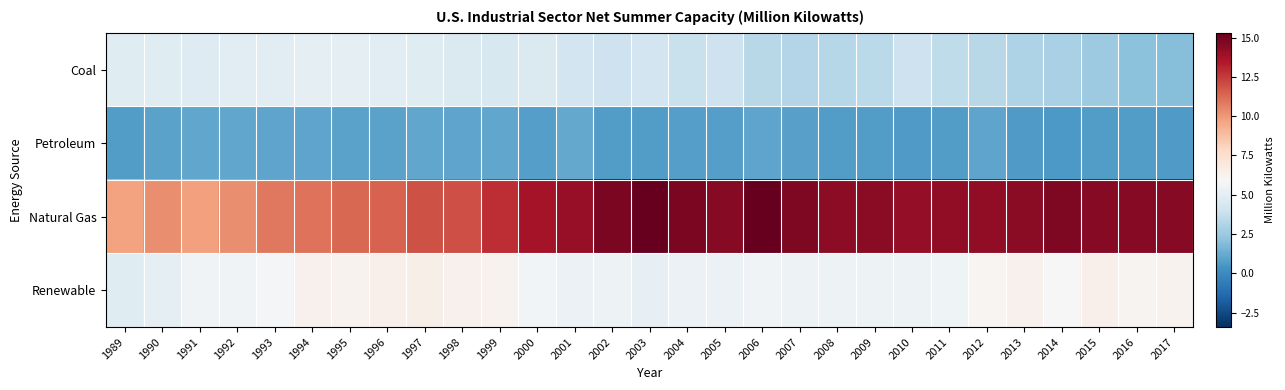

Reading left to right, what are all the values shown in this chart?

Coal: 1989=4.8	1990=4.8	1991=4.7	1992=4.8	1993=4.9	1994=5.0	1995=5.0	1996=5.0	1997=4.8	1998=4.6	1999=4.4	2000=4.6	2001=4.2	2002=4.0	2003=4.1	2004=3.8	2005=4.0	2006=3.3	2007=3.2	2008=3.2	2009=3.4	2010=4.0	2011=3.5	2012=3.3	2013=3.0	2014=2.9	2015=2.5	2016=2.1	2017=2.0
Petroleum: 1989=0.7	1990=0.9	1991=1.1	1992=1.1	1993=1.0	1994=1.0	1995=1.0	1996=0.9	1997=1.1	1998=1.0	1999=1.1	2000=0.8	2001=1.1	2002=0.7	2003=0.7	2004=0.8	2005=0.8	2006=1.0	2007=0.9	2008=0.7	2009=0.7	2010=0.7	2011=0.7	2012=1.0	2013=0.7	2014=0.6	2015=0.7	2016=0.7	2017=0.6
Natural Gas: 1989=9.7	1990=10.3	1991=9.8	1992=10.3	1993=10.9	1994=11.0	1995=11.3	1996=11.5	1997=11.9	1998=12.0	1999=12.9	2000=13.7	2001=14.1	2002=14.7	2003=15.3	2004=14.8	2005=14.5	2006=15.3	2007=14.7	2008=14.3	2009=14.4	2010=14.2	2011=14.3	2012=14.3	2013=14.4	2014=14.7	2015=14.5	2016=14.5	2017=14.5
Renewable: 1989=4.8	1990=5.1	1991=5.6	1992=5.6	1993=5.8	1994=6.3	1995=6.3	1996=6.4	1997=6.5	1998=6.3	1999=6.2	2000=5.7	2001=5.4	2002=5.5	2003=5.2	2004=5.4	2005=5.4	2006=5.6	2007=5.5	2008=5.5	2009=5.5	2010=5.5	2011=5.6	2012=6.1	2013=6.4	2014=5.9	2015=6.4	2016=6.2	2017=6.3